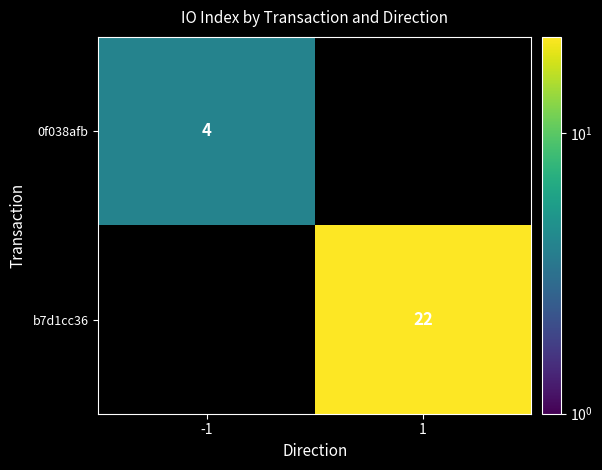

The 0f038afb series shows 5 at -1. True or false?

False